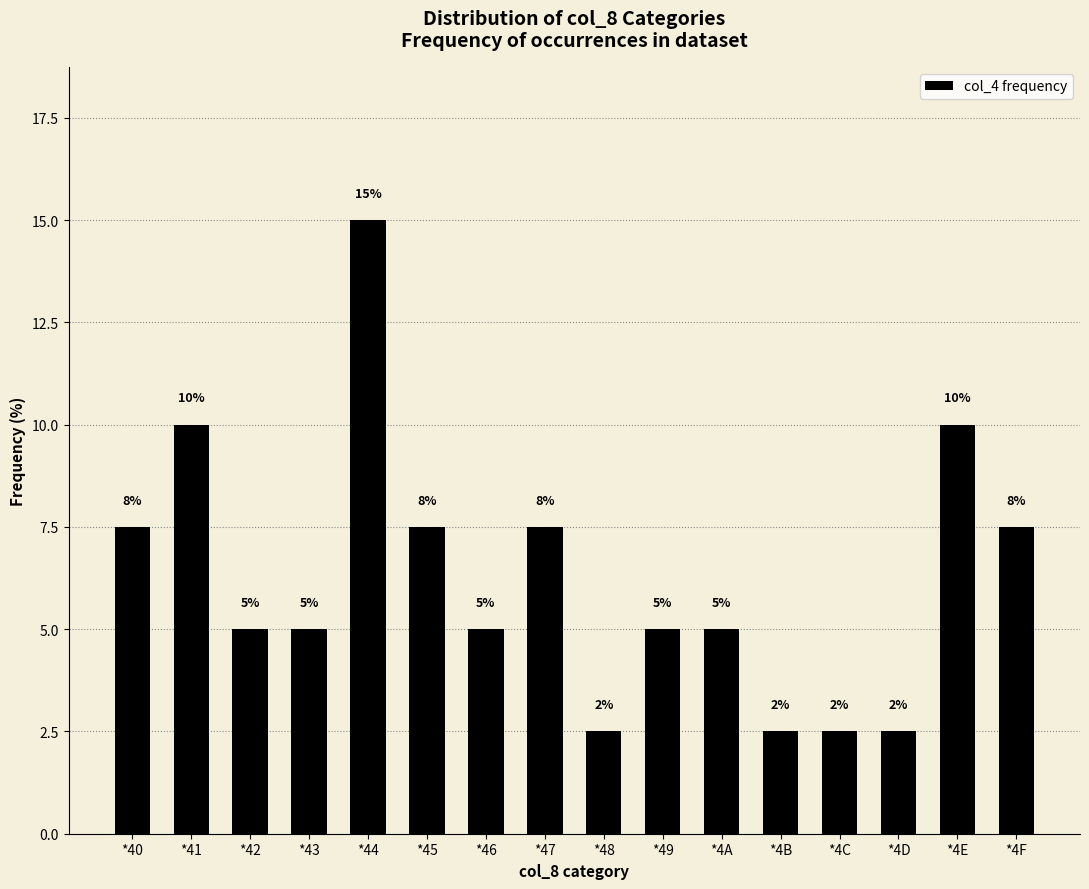

What is the approximate value at *4C?

2.5